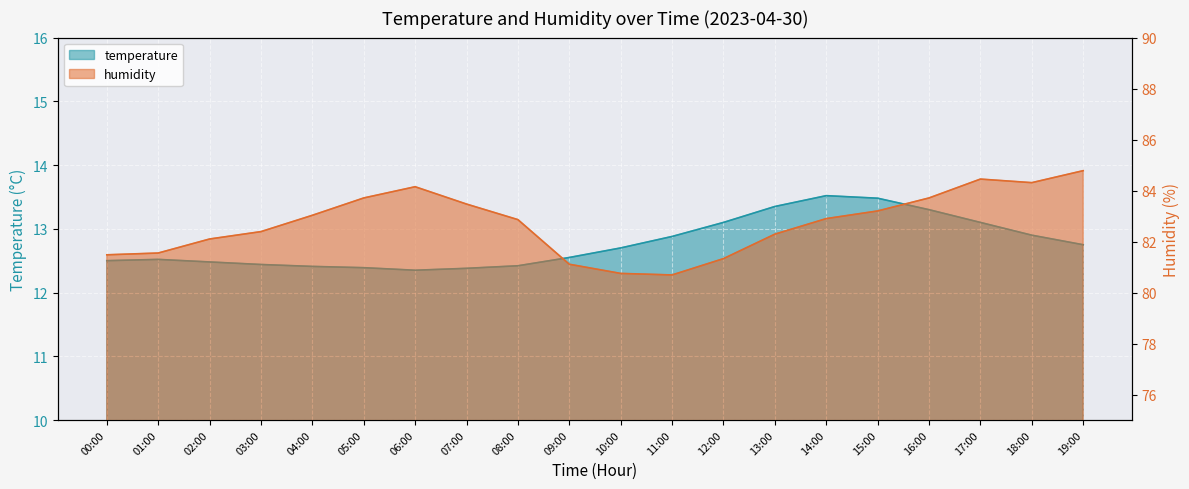

Does the chart display data point markers on the line(s)?

No